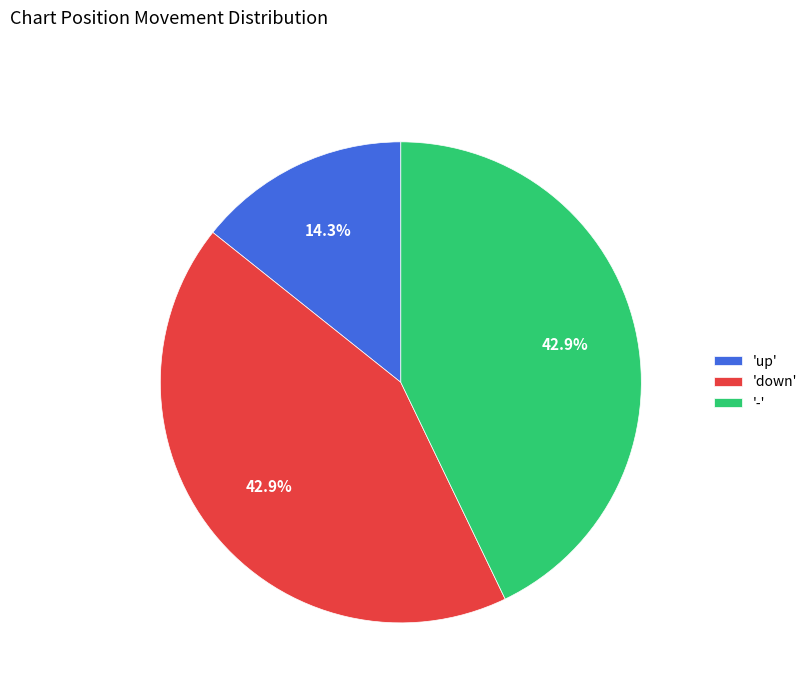

What is the total percentage of '-' and 'up'?

57.1%